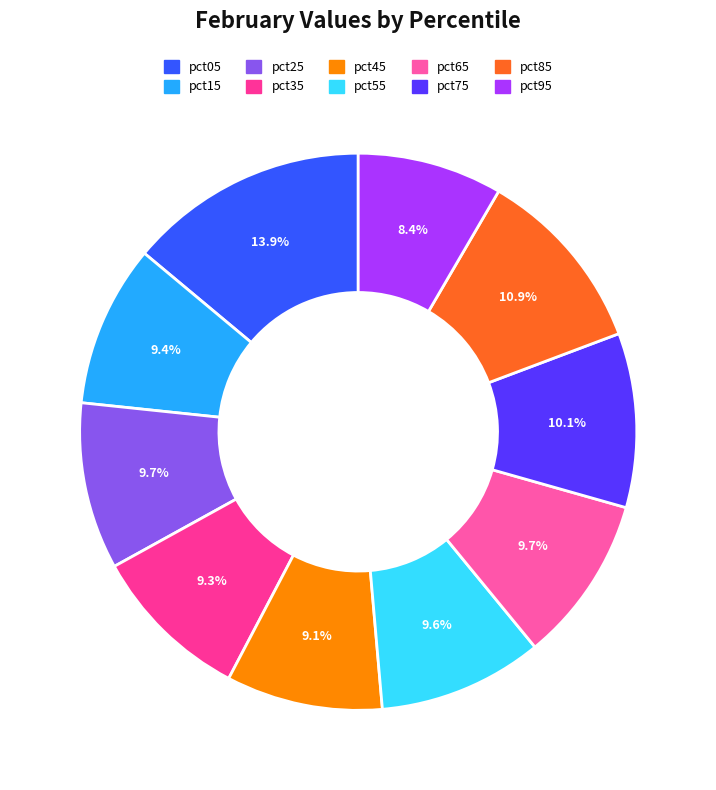

True or false: pct25 accounts for 20% of the total.

False